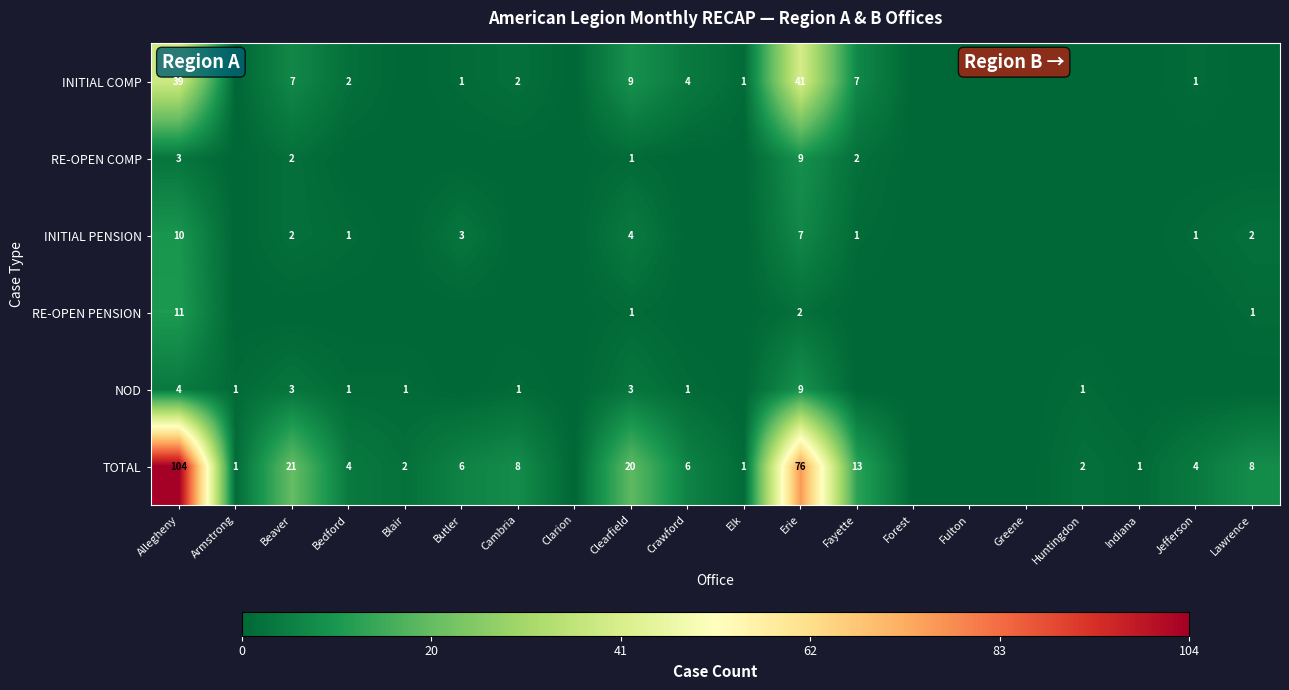

What is the difference between the highest and lowest values at Fayette?

13